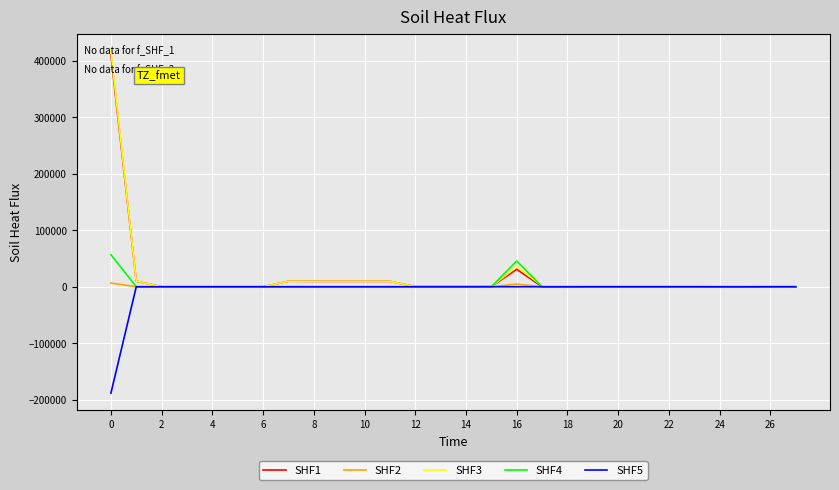

Which series has the largest range (max minus min)?

SHF3